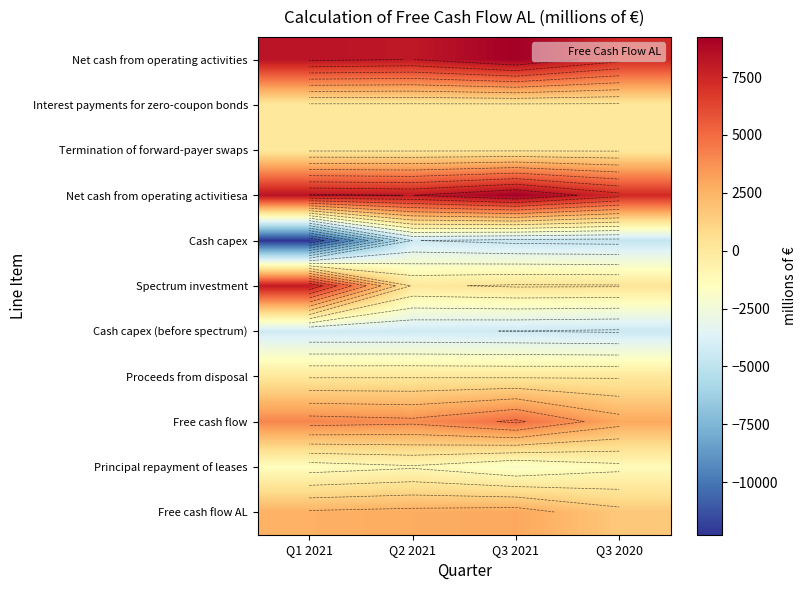

At Q2 2021, list the series in order from smallest to largest.

Cash capex, Cash capex (before spectrum), Principal repayment of leases, Interest payments for zero-coupon bonds, Termination of forward-payer swaps, Spectrum investment, Proceeds from disposal, Free cash flow AL, Free cash flow, Net cash from operating activities, Net cash from operating activitiesa